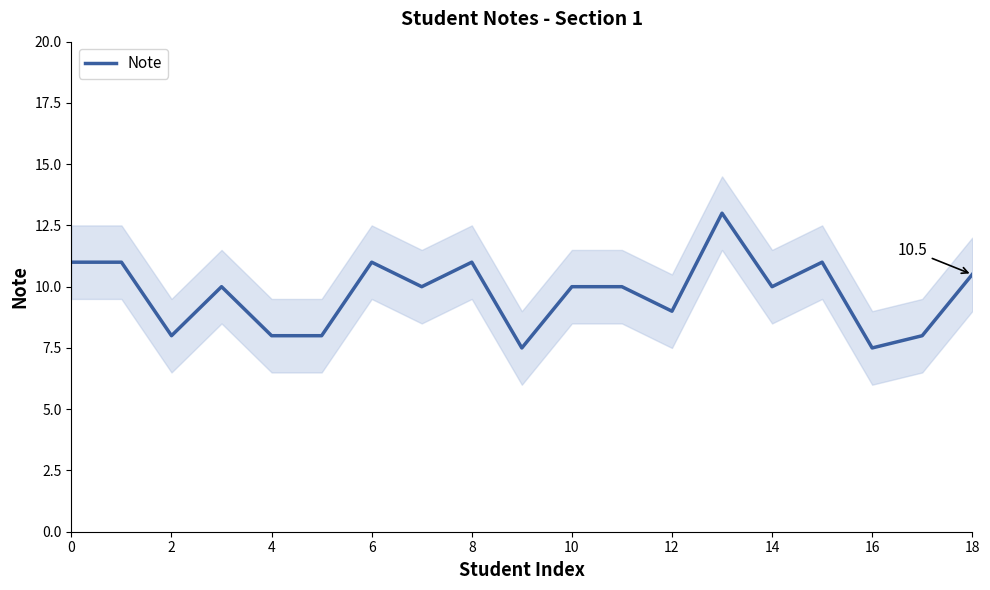

What is the label of the 17th point from the left?

16